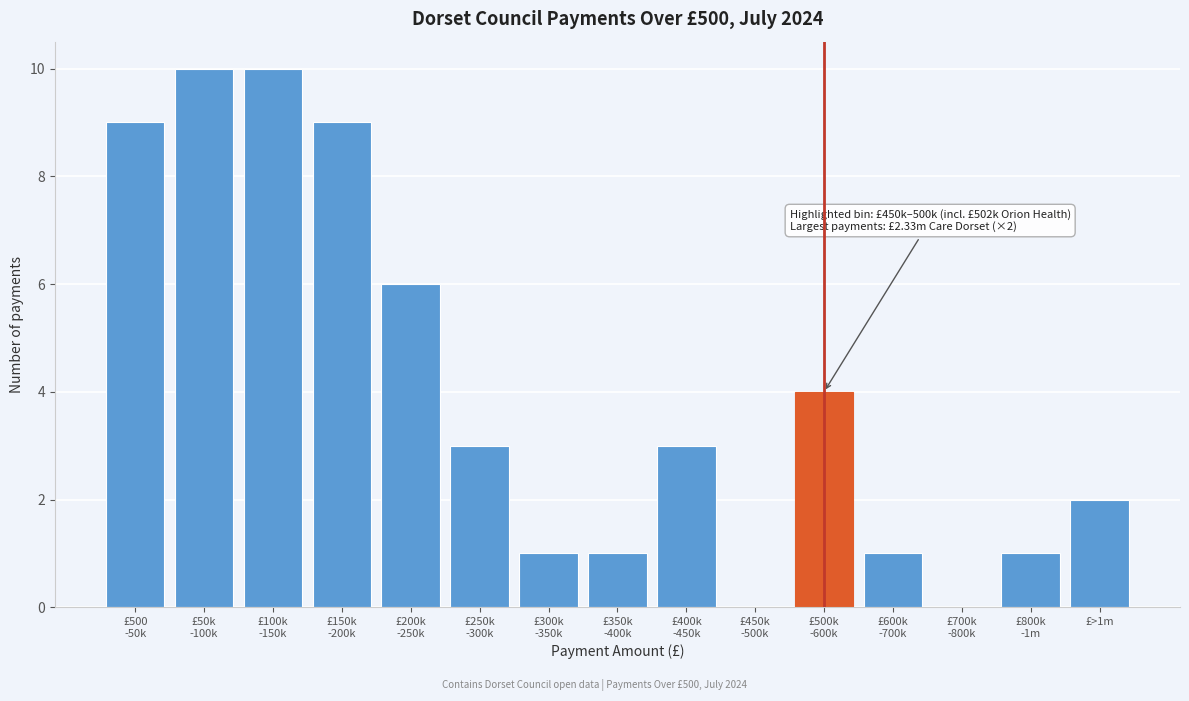

What is the sum of all values?

60